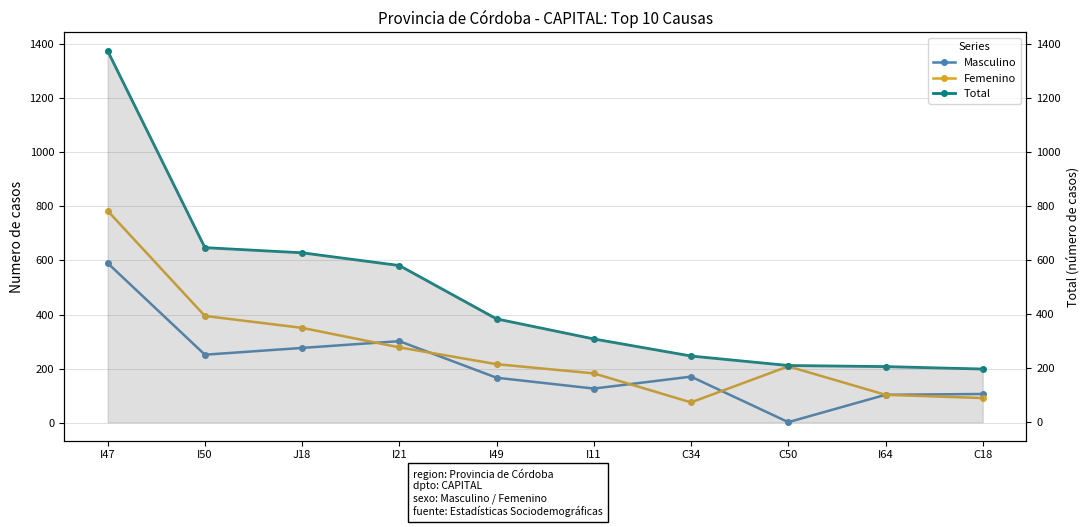

Between I21 and C18, which series saw the biggest shift?

Total